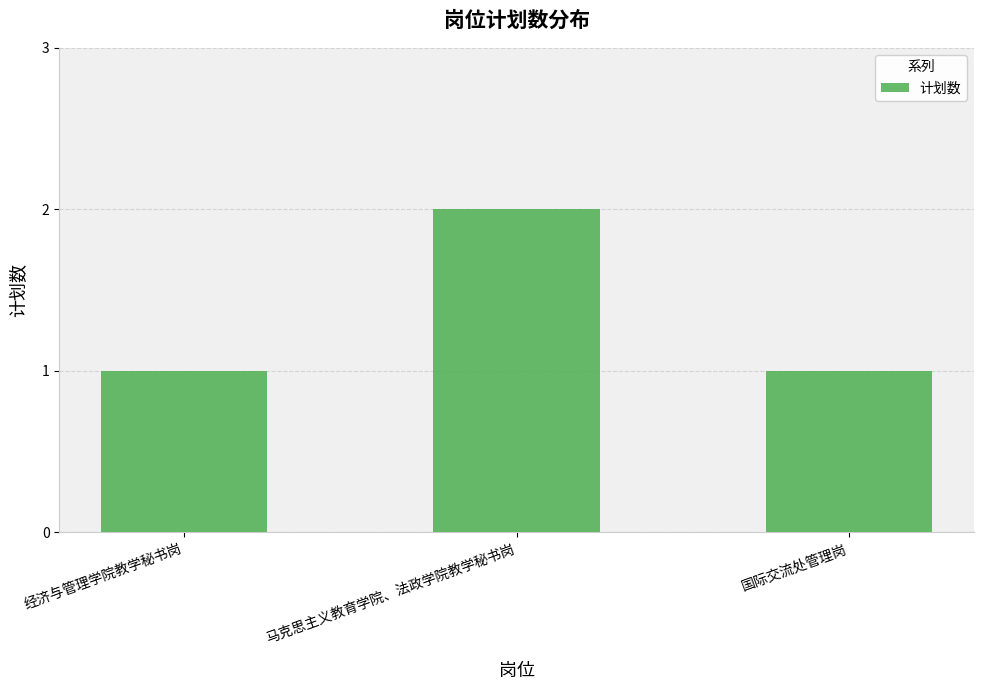

The chart shows a value of 1 at 经济与管理学院教学秘书岗. True or false?

True